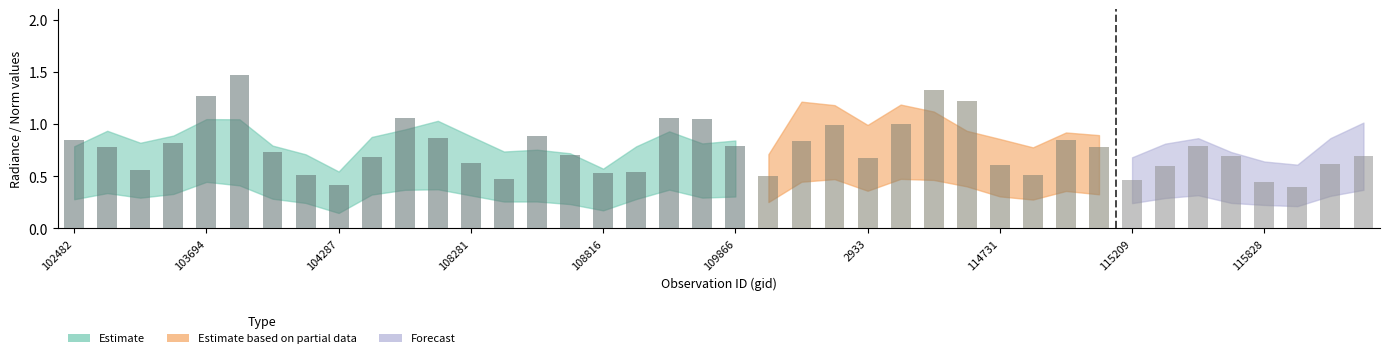

Reading left to right, what are all the values shown in this chart?

rade9_aggzone_norm: 102482=0.6	539=0.7	103338=0.6	103574=0.6	103694=0.7	103702=0.7	103818=0.6	104170=0.5	104287=0.4	107573=0.6	107744=0.7	108103=0.7	108281=0.6	108455=0.5	108645=0.5	108802=0.5	108816=0.4	109157=0.6	109679=0.7	109691=0.6	109866=0.6	2276=0.5	110213=0.9	110385=0.8	2933=0.7	114267=0.8	114382=0.8	114496=0.7	114731=0.6	114845=0.6	114958=0.7	115096=0.6	115209=0.5	115321=0.6	115436=0.6	115564=0.5	115828=0.5	115957=0.4	121392=0.6	121567=0.7
rade9_mult_nadir_norm: 102482=0.6	539=0.7	103338=0.6	103574=0.7	103694=0.9	103702=0.8	103818=0.6	104170=0.5	104287=0.3	107573=0.6	107744=0.7	108103=0.7	108281=0.6	108455=0.5	108645=0.5	108802=0.5	108816=0.3	109157=0.6	109679=0.7	109691=0.6	109866=0.6	2276=0.5	110213=0.9	110385=0.9	2933=0.7	114267=0.9	114382=0.9	114496=0.8	114731=0.6	114845=0.6	114958=0.7	115096=0.7	115209=0.5	115321=0.6	115436=0.6	115564=0.5	115828=0.4	115957=0.4	121392=0.6	121567=0.7
dnbrad: 102482=0.8	539=0.8	103338=0.6	103574=0.8	103694=1.3	103702=1.5	103818=0.7	104170=0.5	104287=0.4	107573=0.7	107744=1.1	108103=0.9	108281=0.6	108455=0.5	108645=0.9	108802=0.7	108816=0.5	109157=0.5	109679=1.1	109691=1.0	109866=0.8	2276=0.5	110213=0.8	110385=1.0	2933=0.7	114267=1.0	114382=1.3	114496=1.2	114731=0.6	114845=0.5	114958=0.8	115096=0.8	115209=0.5	115321=0.6	115436=0.8	115564=0.7	115828=0.4	115957=0.4	121392=0.6	121567=0.7